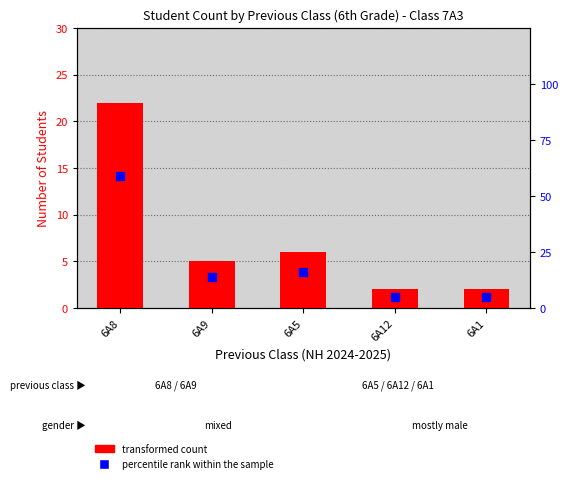

Which series has the largest total across all categories?

percentile rank within the sample